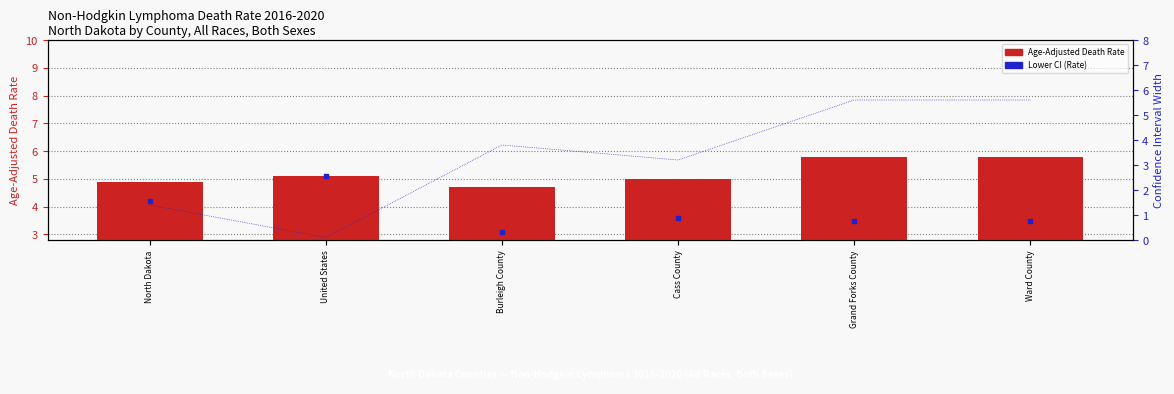

Is the value of Age-Adjusted Death Rate at United States greater than the value of Lower CI (Rate) at Cass County?

Yes